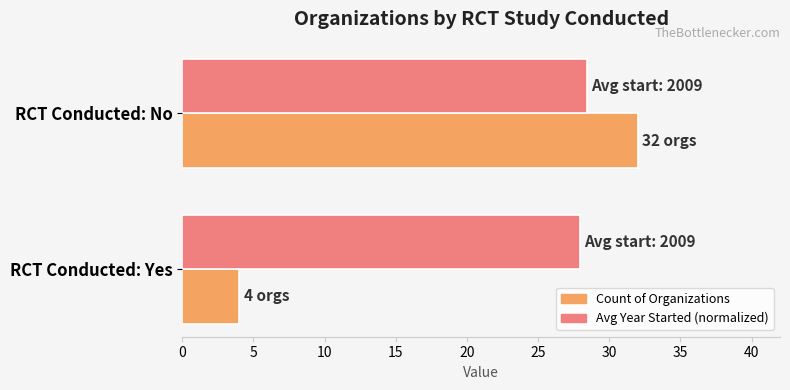

How many Count of Organizations values are between 4 and 32?

2